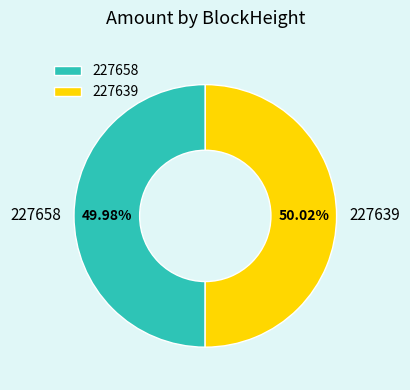

Does any single category account for the majority?

Yes